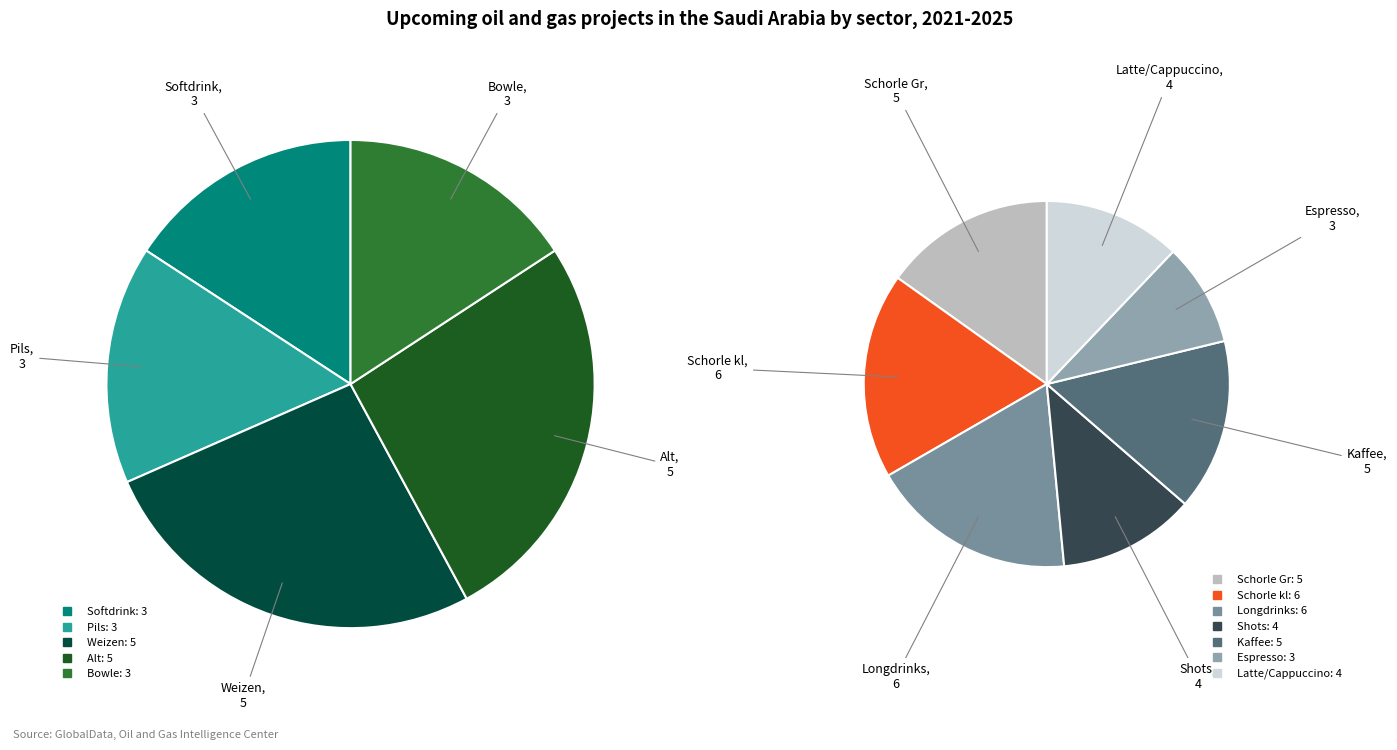

Rank the categories by value from highest to lowest.

Schorle kl, Longdrinks, Weizen, Alt, Schorle Gr, Kaffee, Shots, Latte/Cappuccino, Softdrink, Pils, Bowle, Espresso